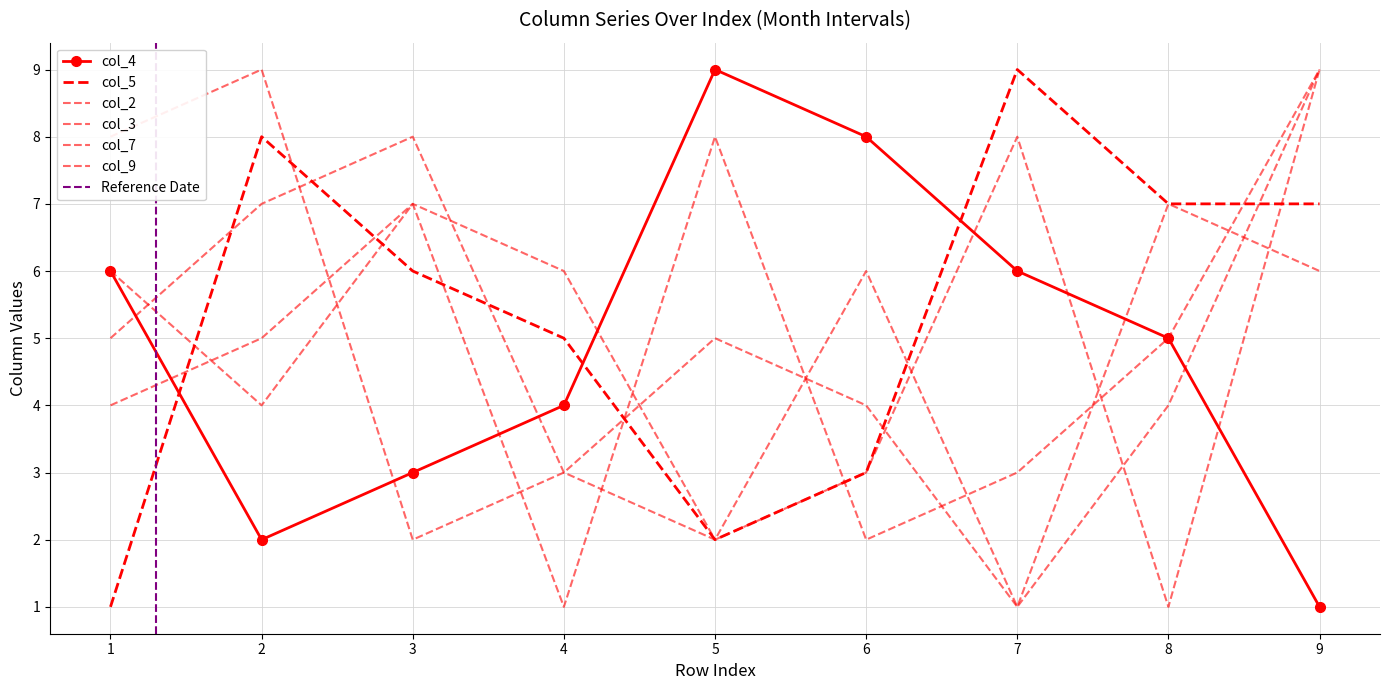

What is the value of the col_5 point at the 2nd from the left?

8